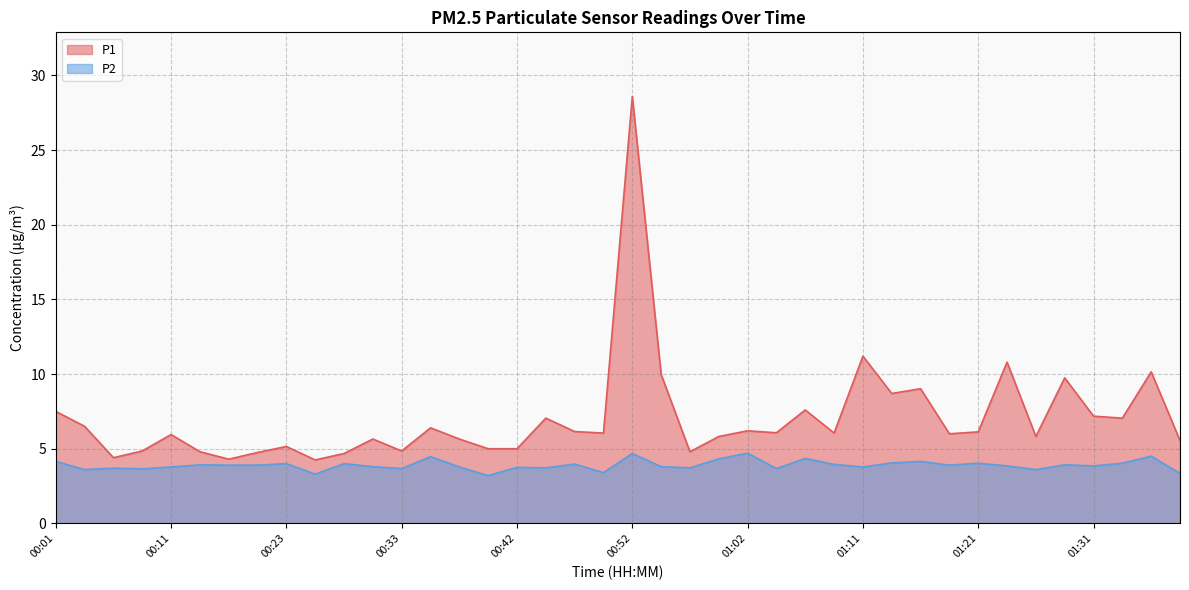

What is the minimum value for P1?

4.2